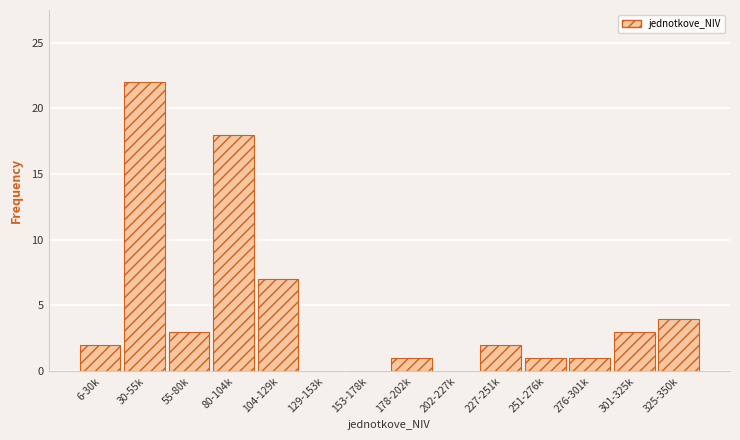

Reading left to right, what are all the values shown in this chart?

6-30k=2	30-55k=22	55-80k=3	80-104k=18	104-129k=7	129-153k=0	153-178k=0	178-202k=1	202-227k=0	227-251k=2	251-276k=1	276-301k=1	301-325k=3	325-350k=4